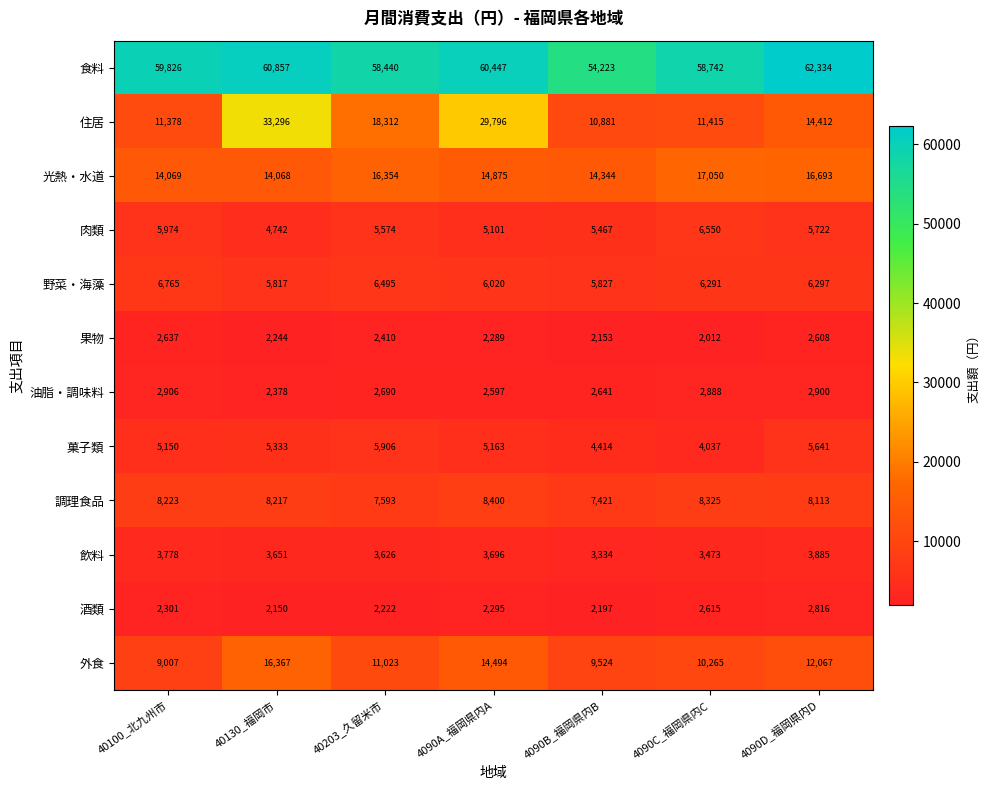

At how many categories does at least one series exceed 17663?

7